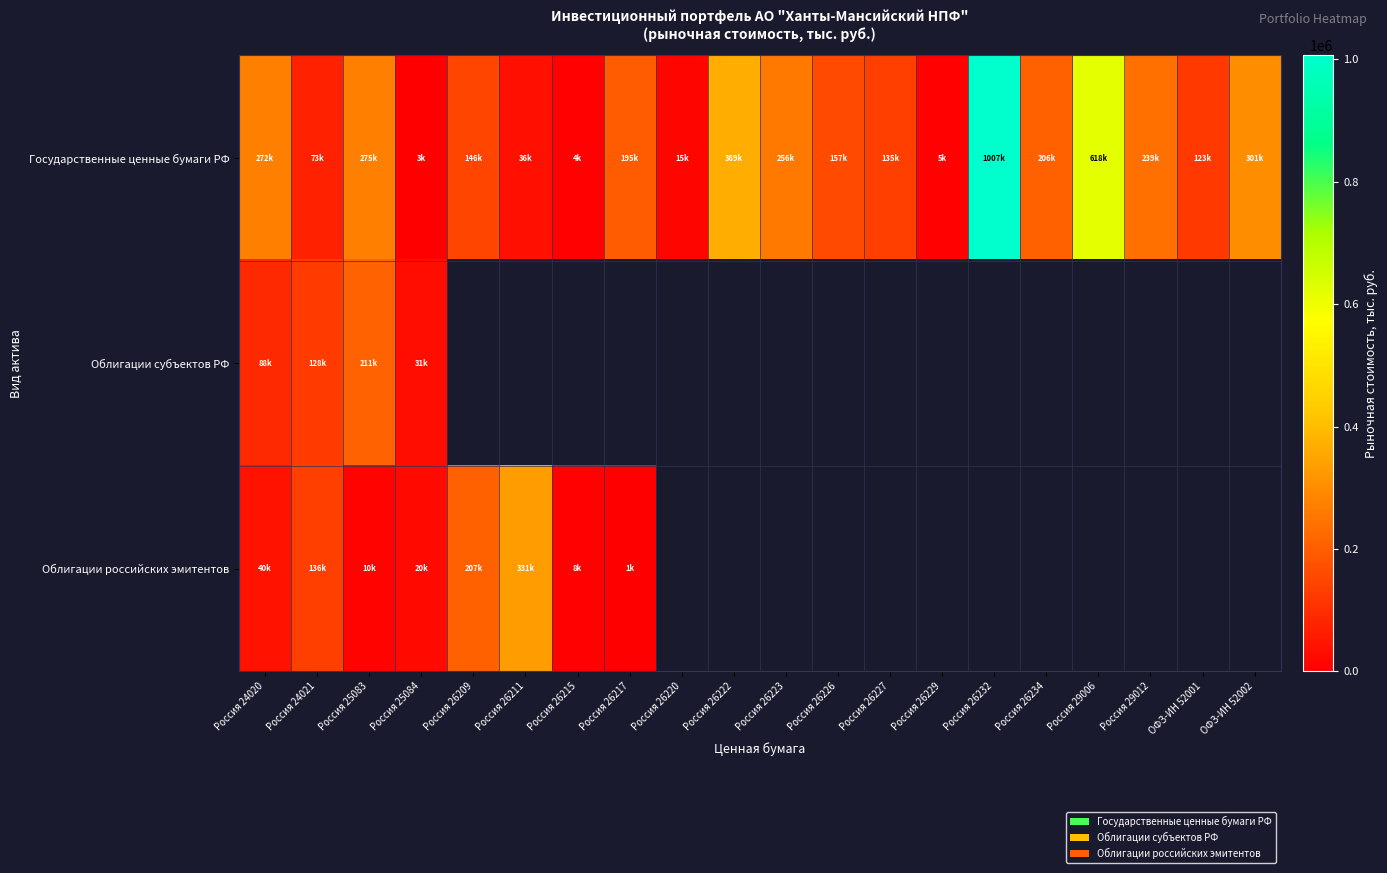

Which series has the largest range (max minus min)?

Государственные ценные бумаги РФ